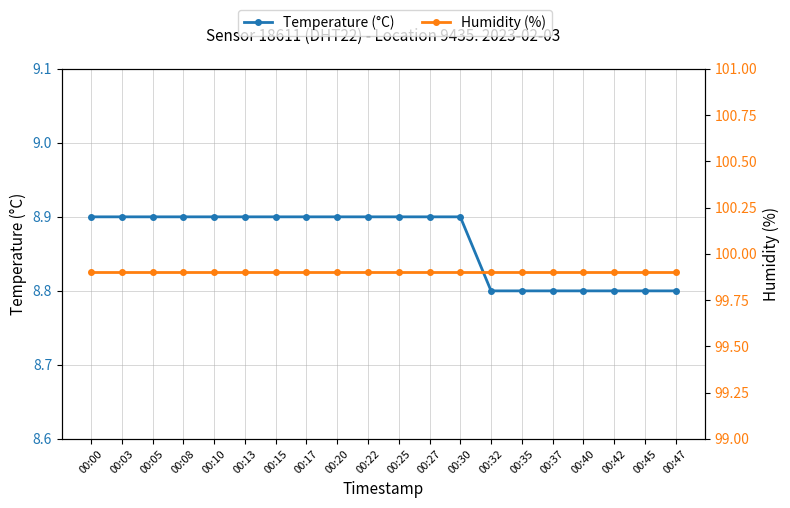

True or false: Temperature (°C) and Humidity (%) intersect in this chart.

False